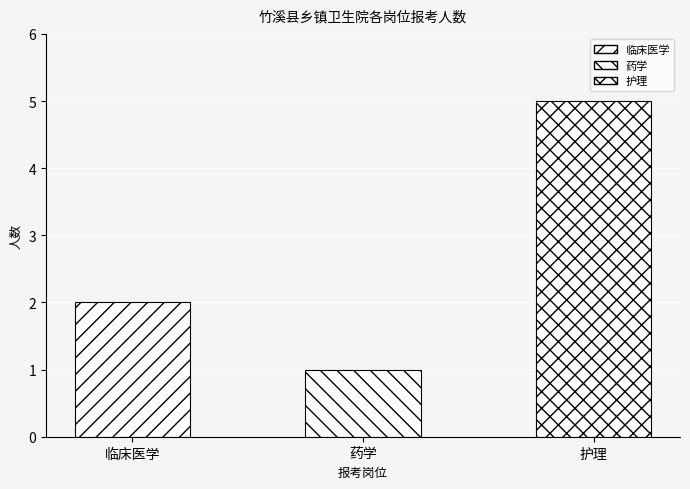

What is the smallest value displayed?

1